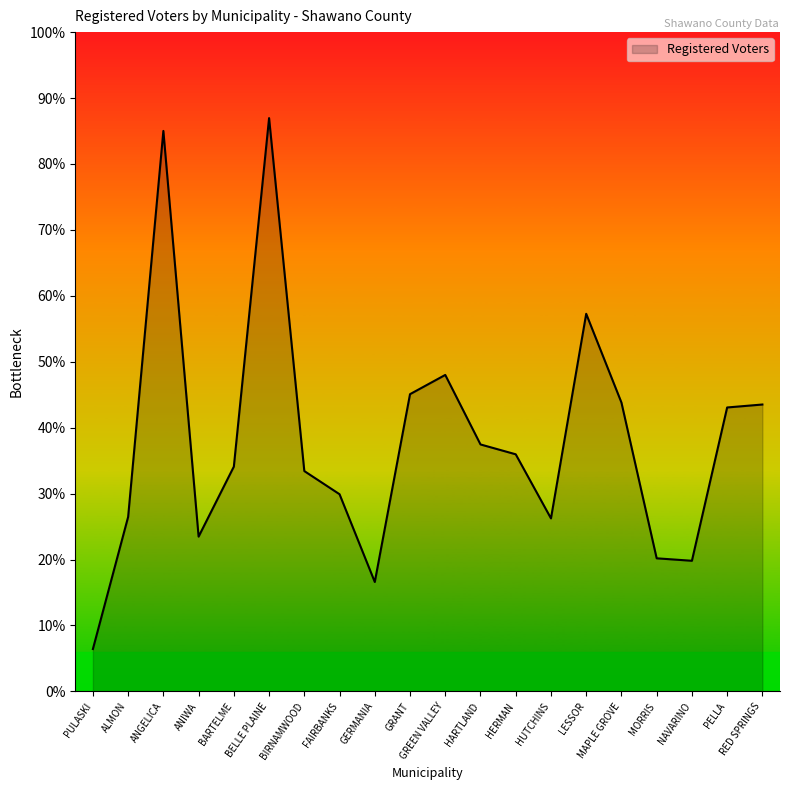

Does the chart display data point markers on the line(s)?

No